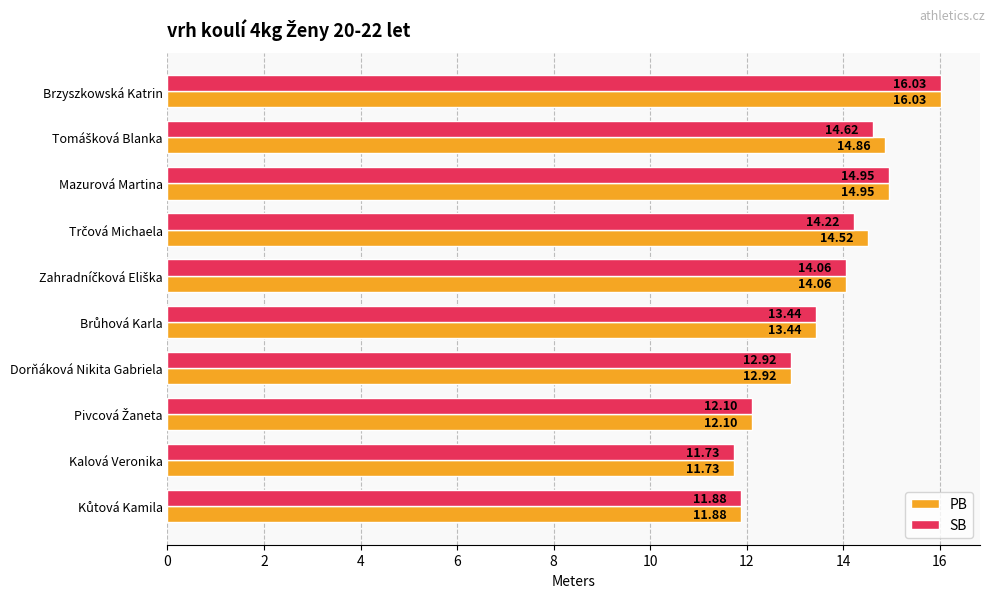

What is the difference between the second highest and minimum values in the PB series?

3.2